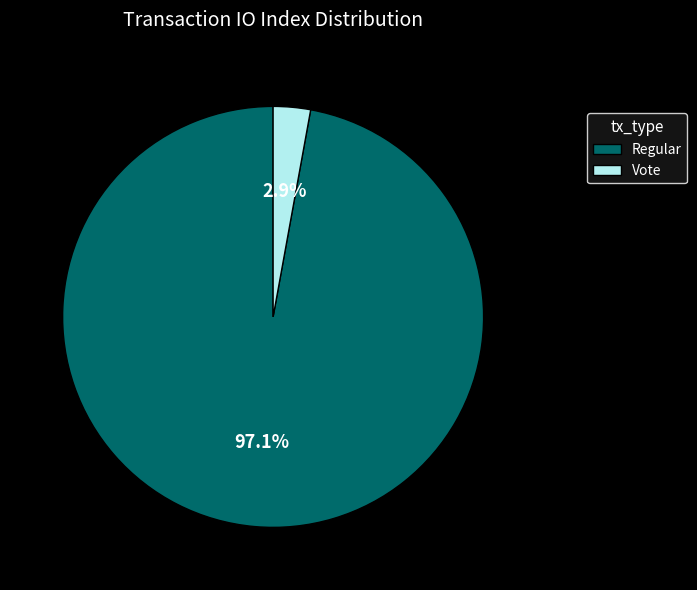

Rank the categories by value from highest to lowest.

Regular, Vote